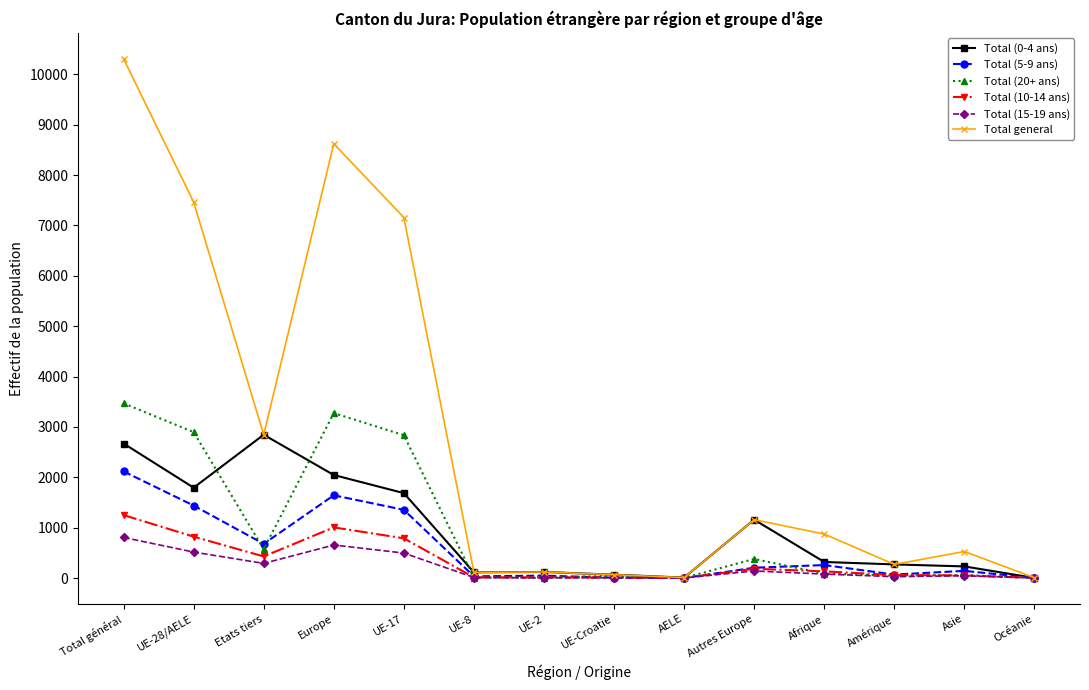

Which series has the largest range (max minus min)?

Total general